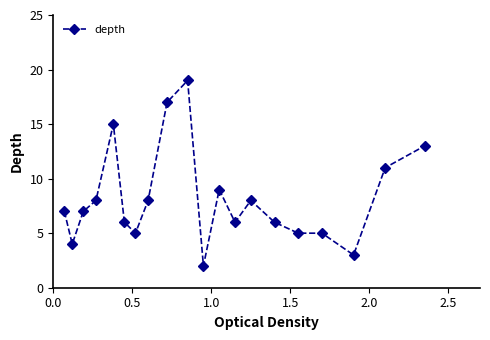

What is the maximum value shown in the chart?

19